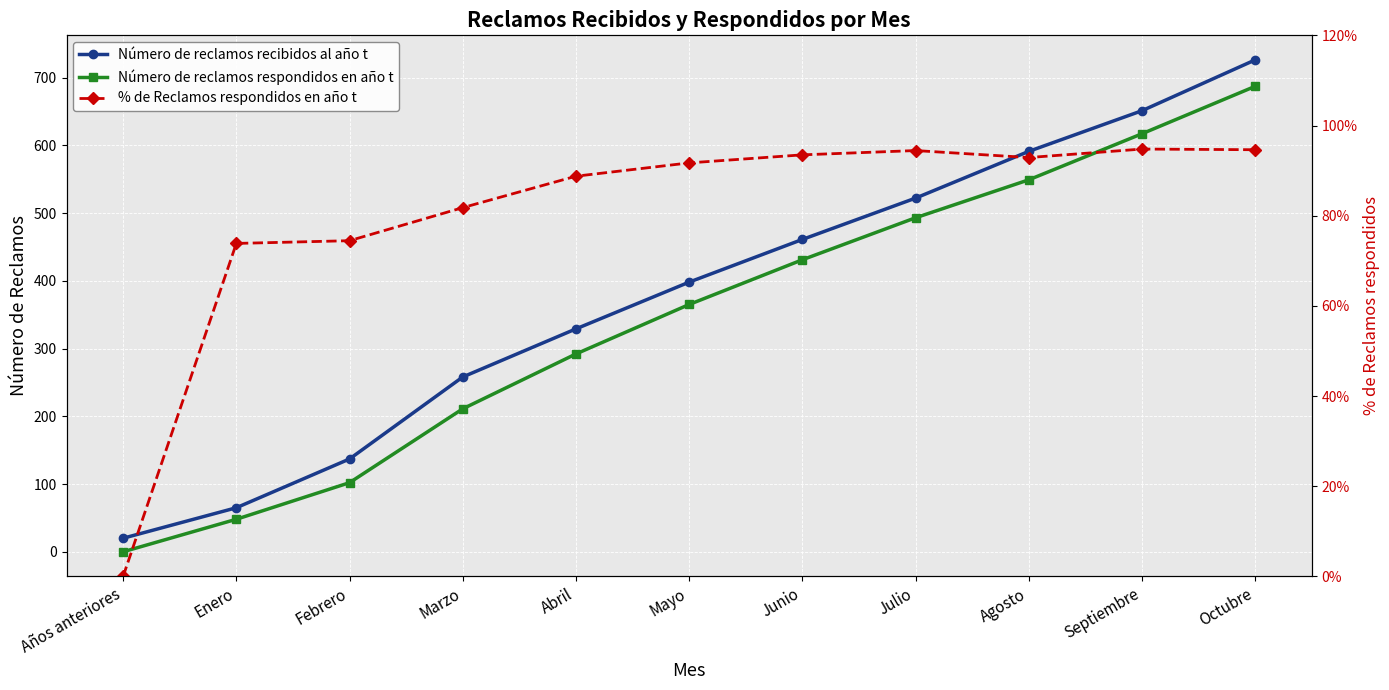

Does the chart display data point markers on the line(s)?

Yes